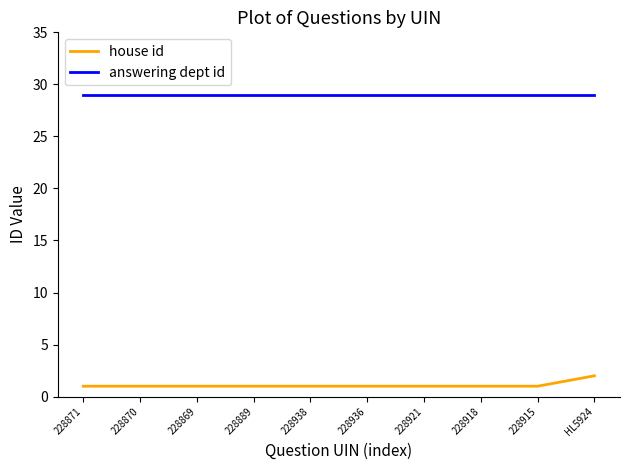

What is the average value of the answering dept id series?

29